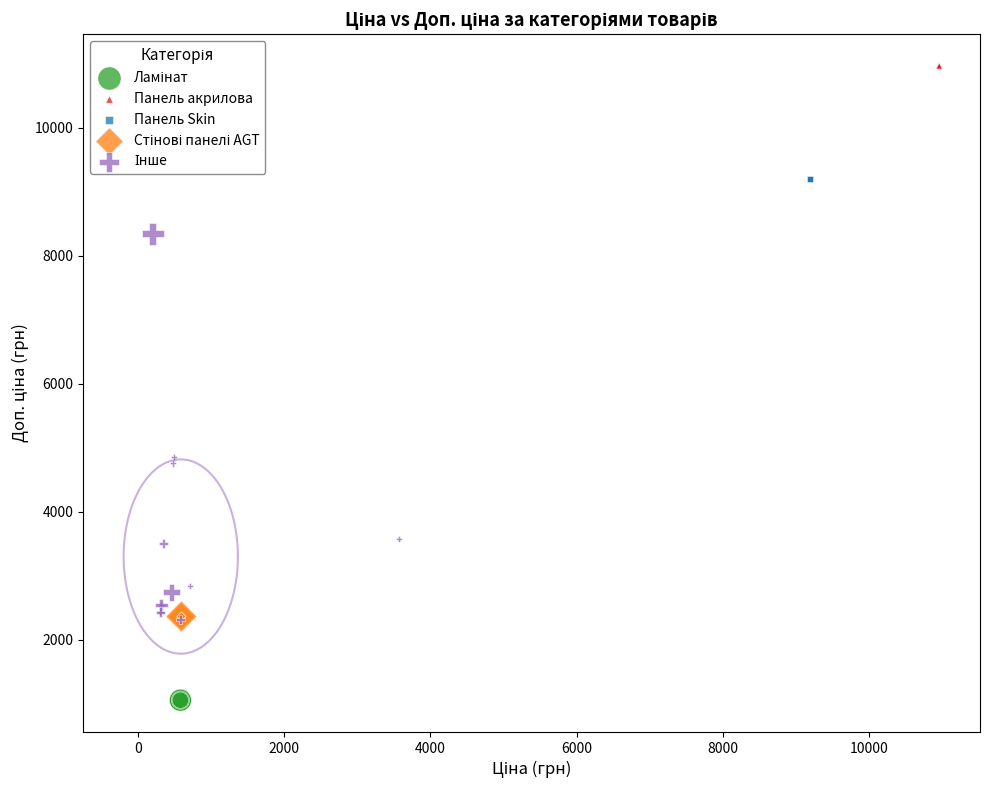

Which series reaches the maximum Y coordinate?

Панель акрилова